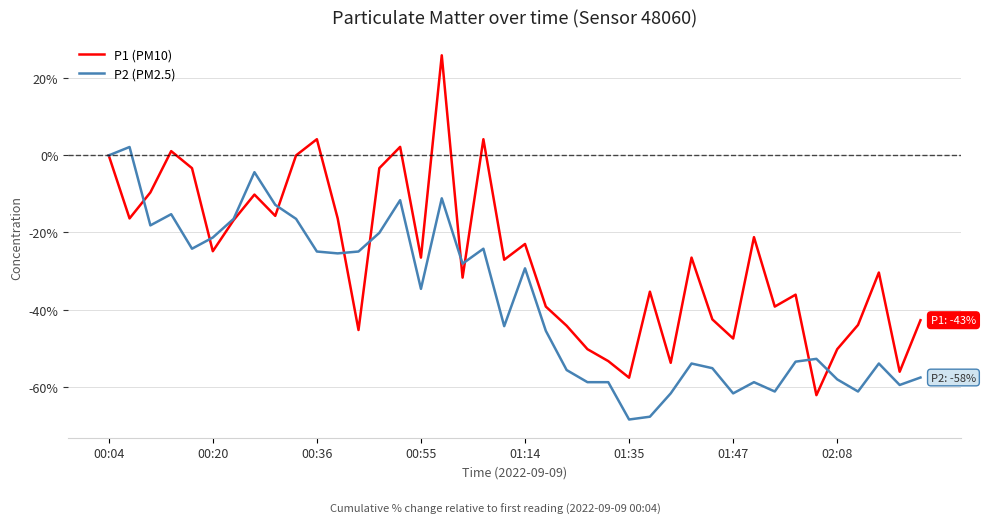

List the series in order of their overall mean, highest first.

P1 (PM10), P2 (PM2.5)